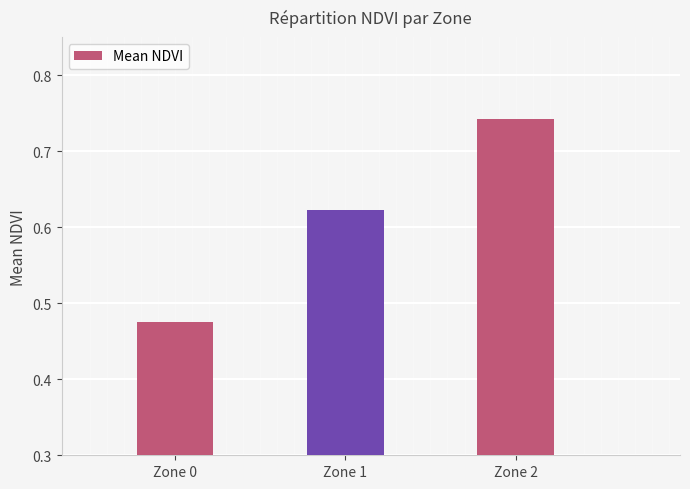

How many data points does each series have?

3